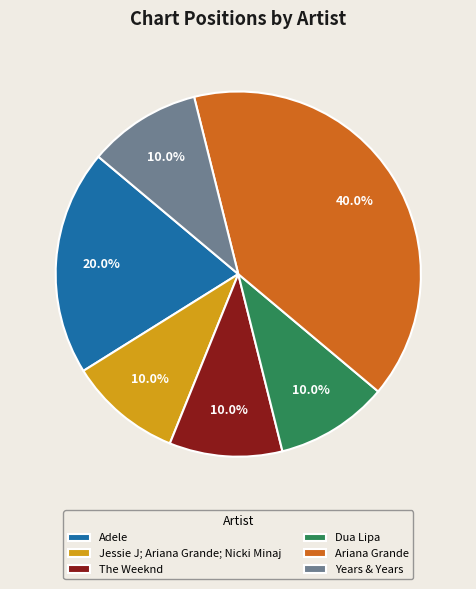

Does Ariana Grande account for over 50% of the chart?

No